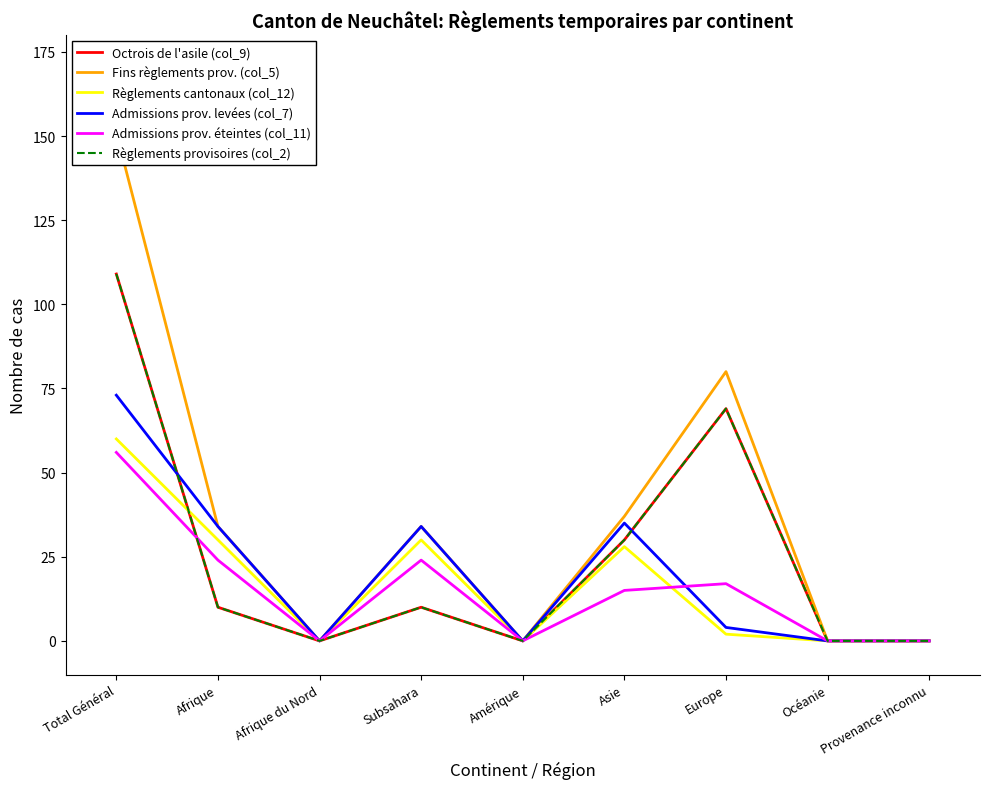

What is the highest value of the Règlements cantonaux (col_12) series?

60